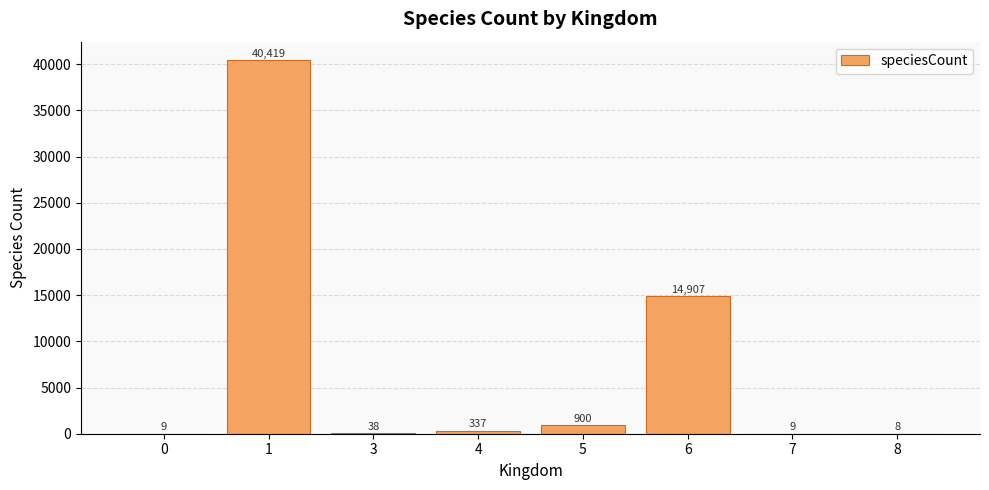

What is the change in value from 0 to 8?

-1